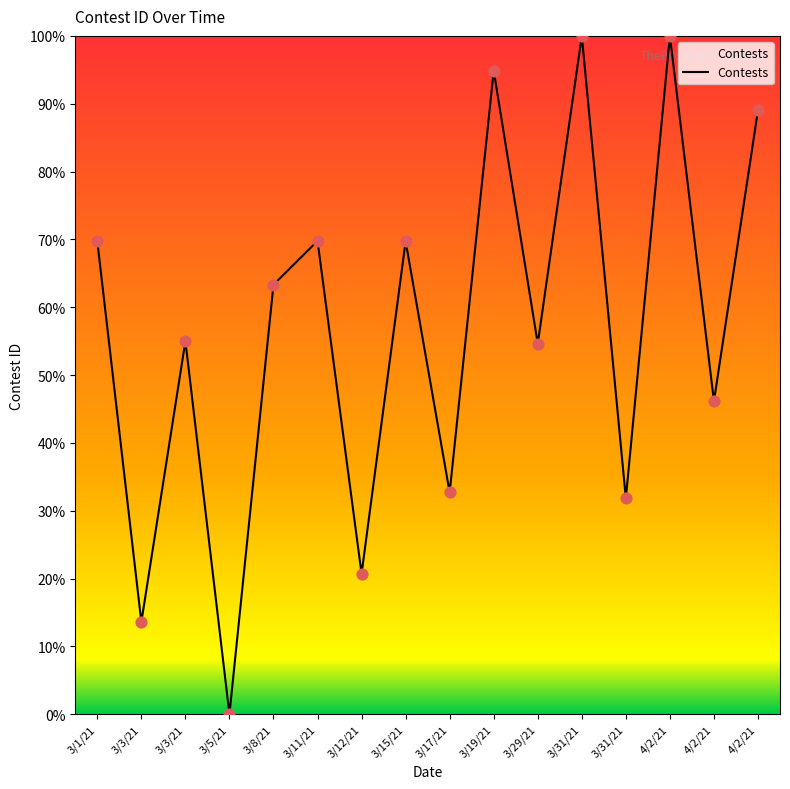

What is the change in value from 3/3/21 to 3/5/21?

-13.6